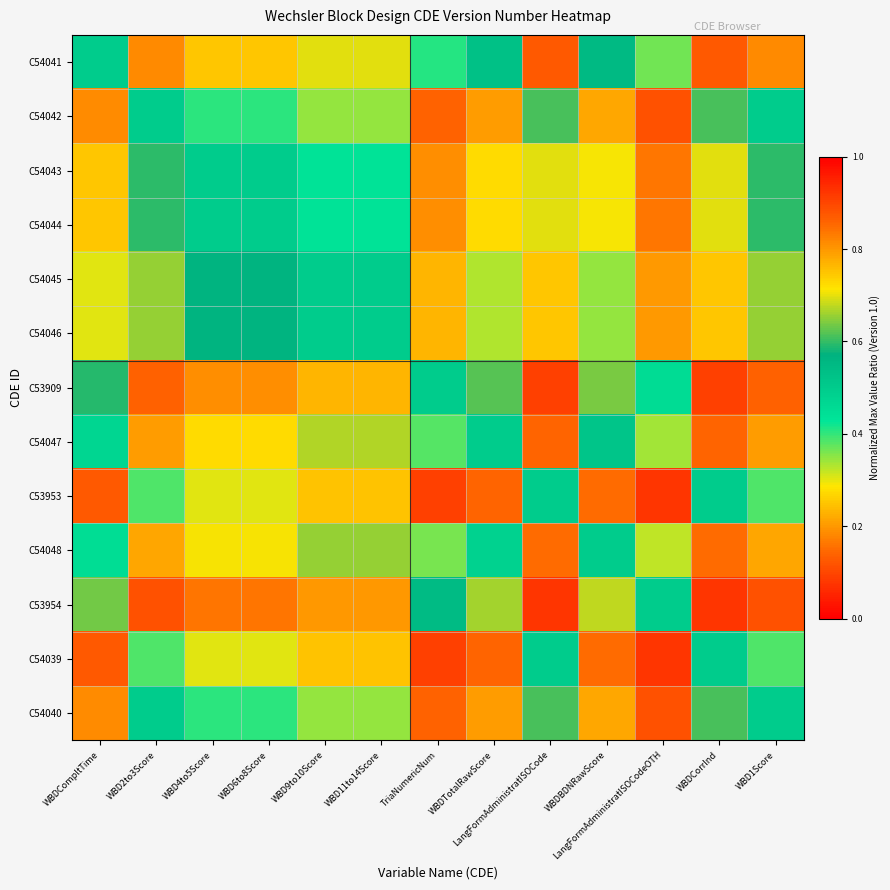

At how many categories does at least one series exceed 0?

13